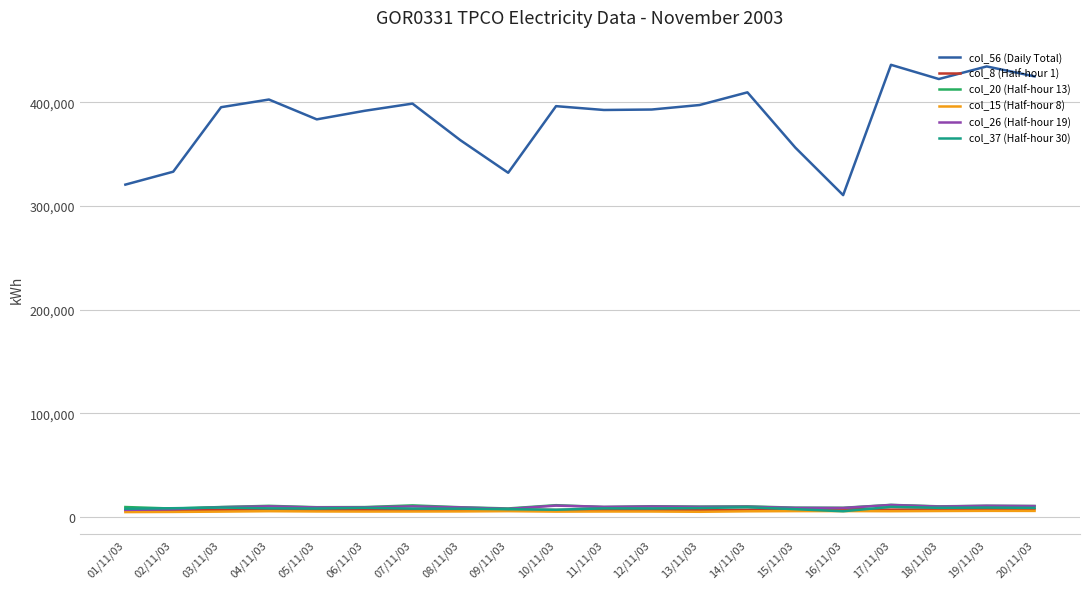

Count the number of data series in this chart.

6